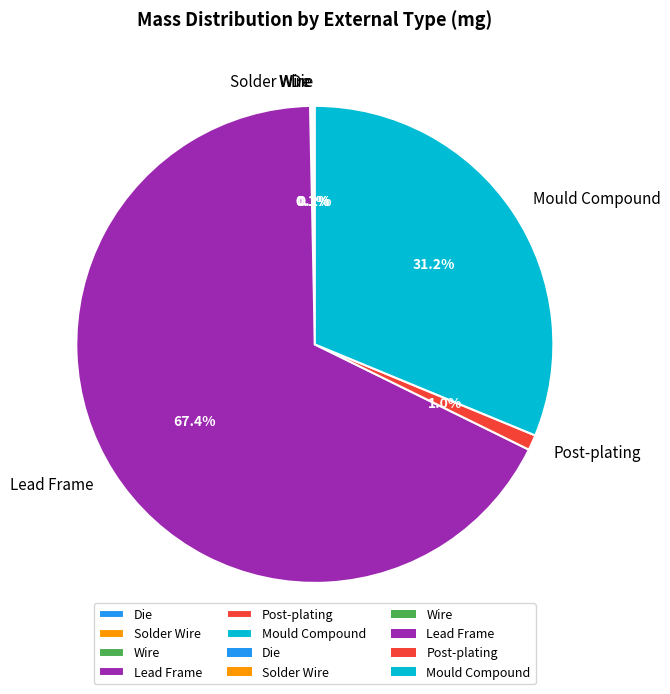

Which category has the biggest portion of the pie?

Lead Frame